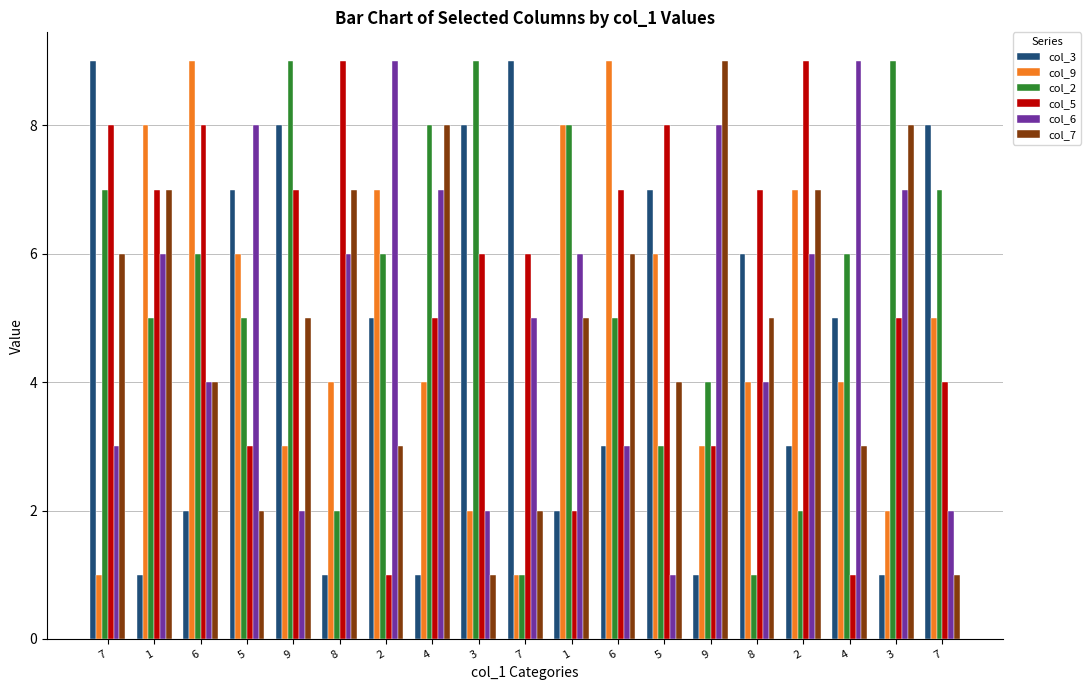

What is the label of the 19th bar from the right?

7